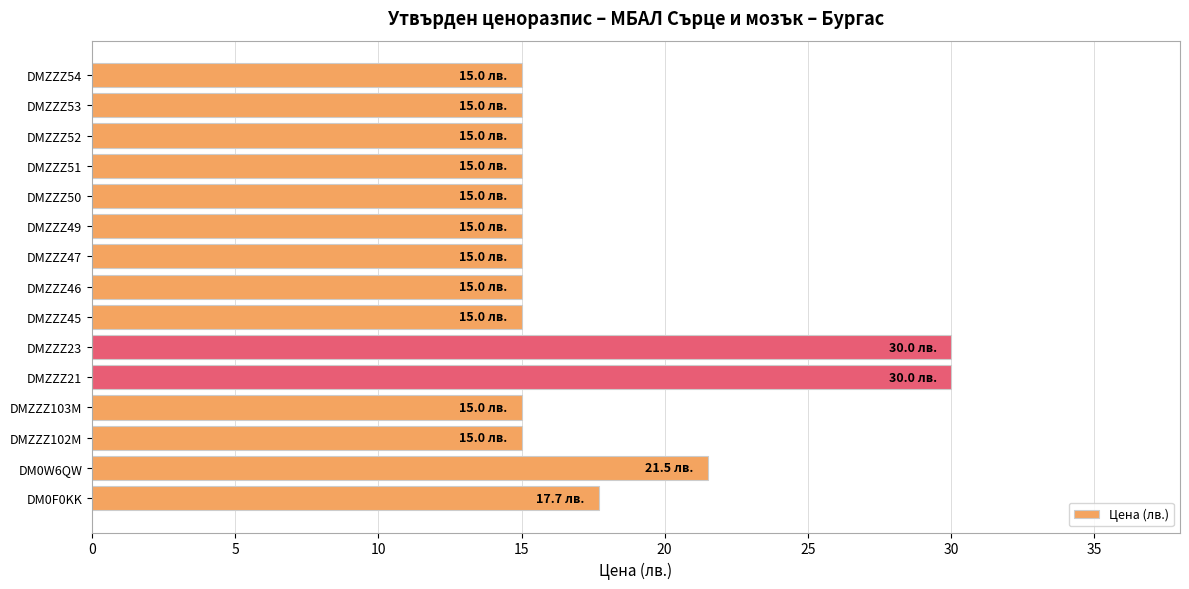

What is the greatest value displayed?

30.0